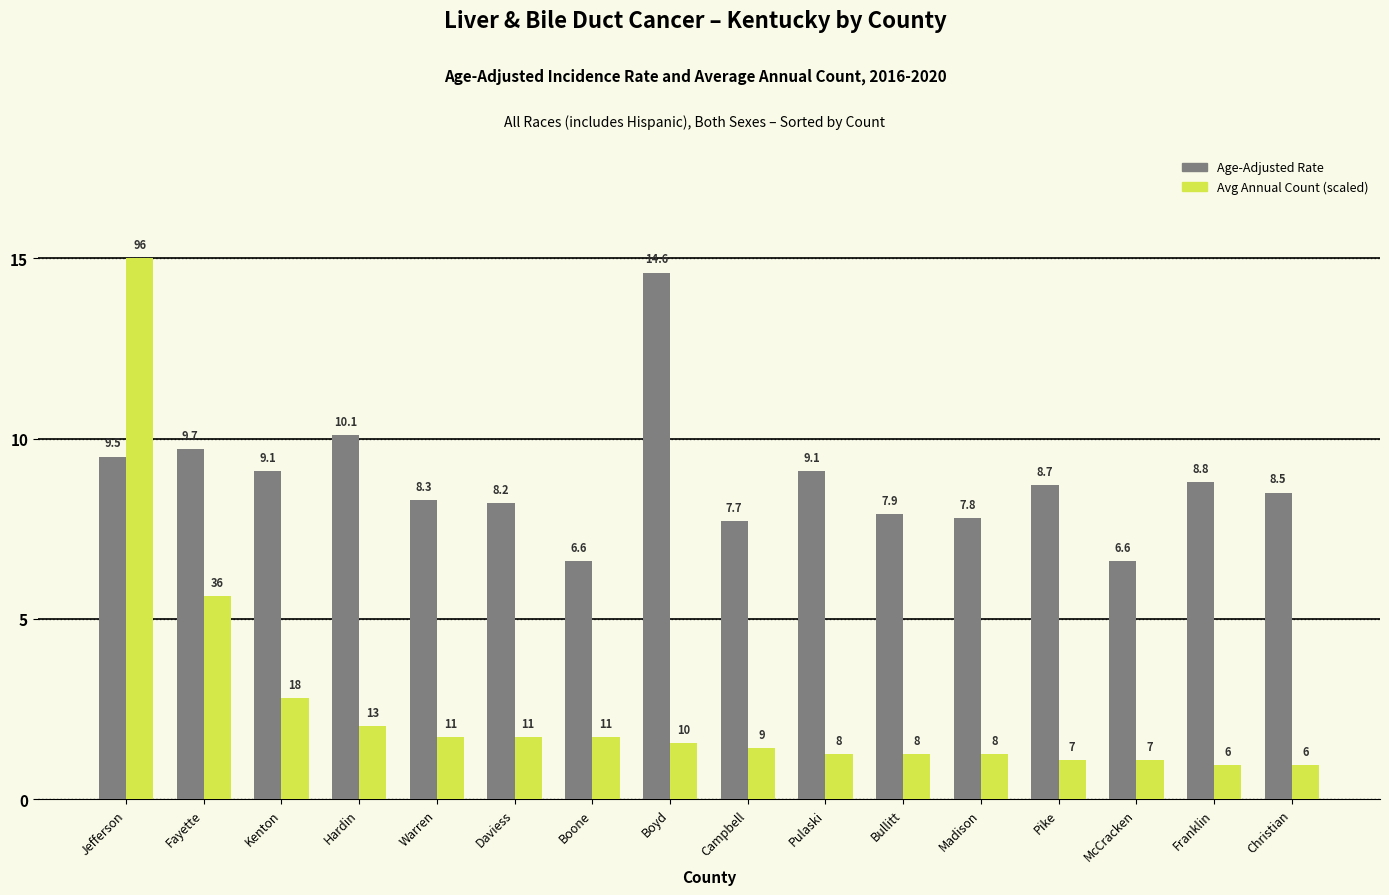

At how many categories does at least one series exceed 2?

16